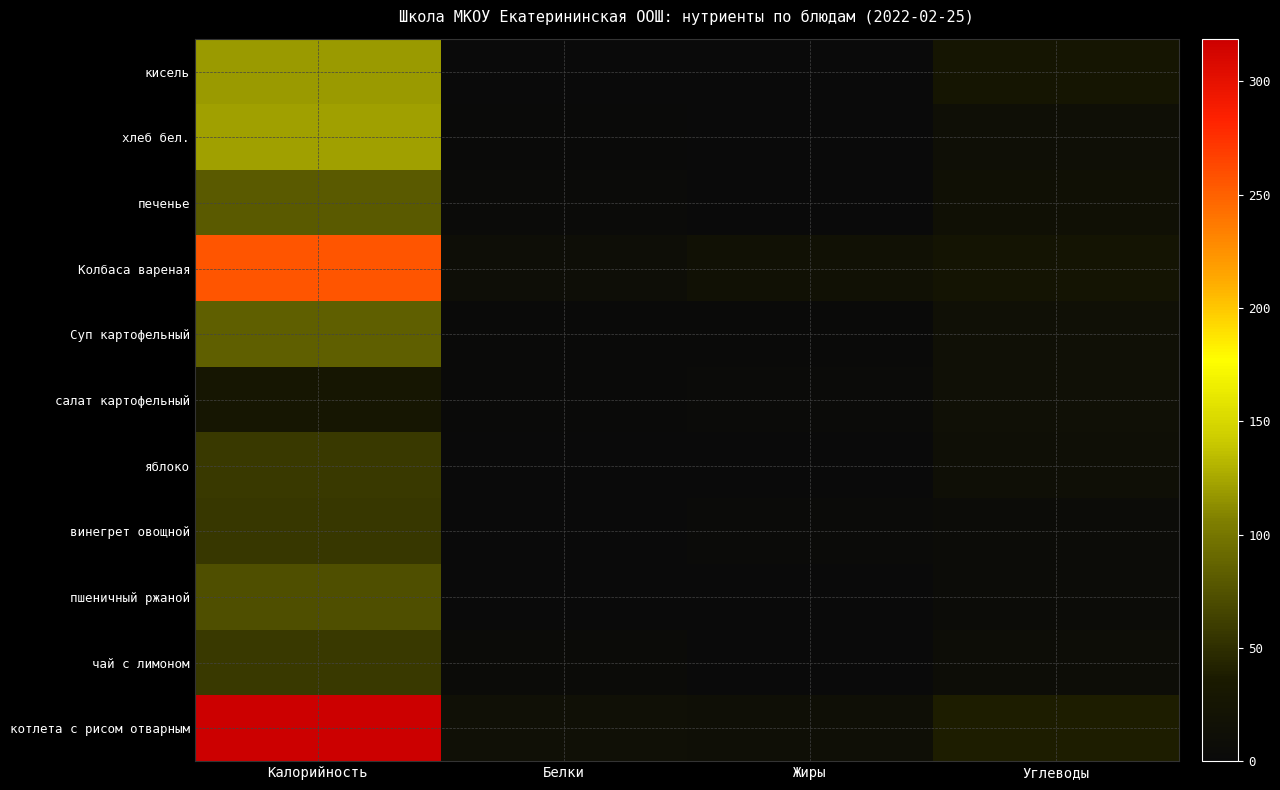

What is the difference between the highest and lowest values at Жиры?

17.9